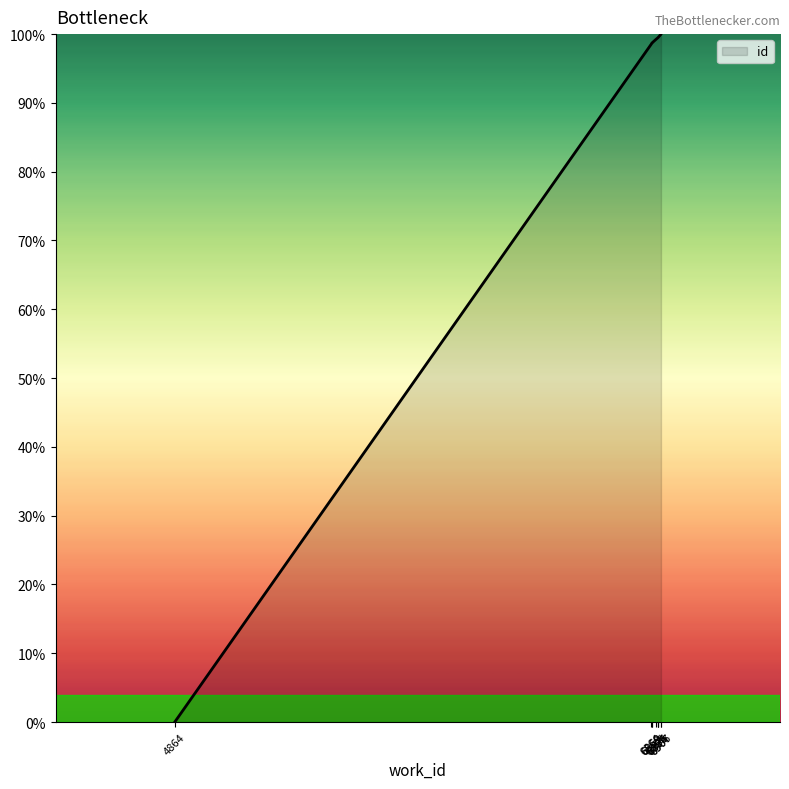

List the labels in order of value, largest first.

6907, 6906, 6896, 6895, 6894, 6885, 6869, 6869, 6864, 4864